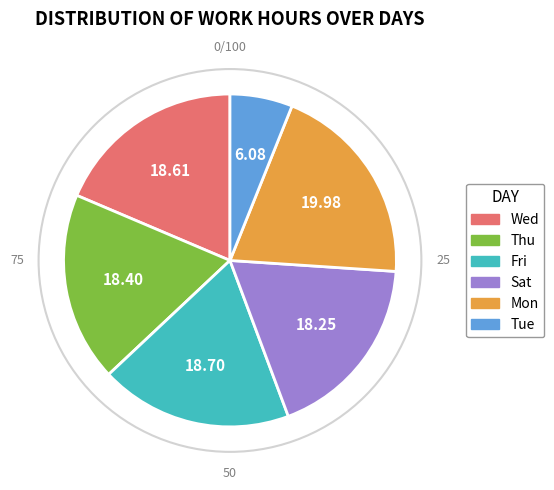

Which category has the smallest portion of the pie?

Tue